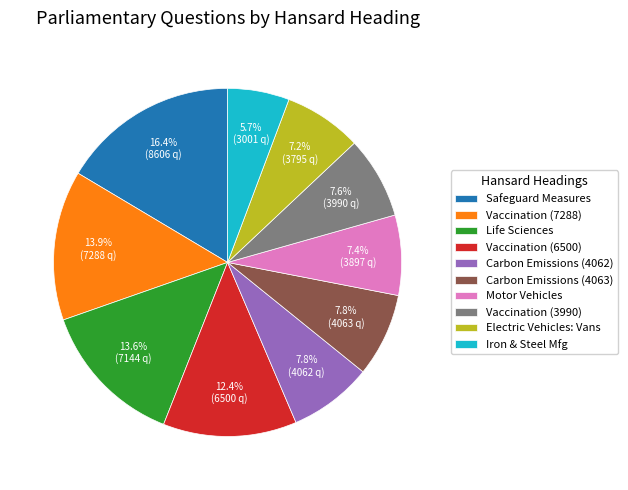

Which category has the biggest portion of the pie?

Safeguard Measures